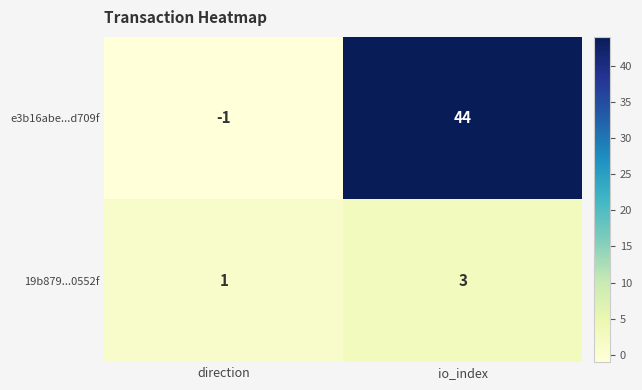

What value does the 19b879...0552f series have at io_index?

3